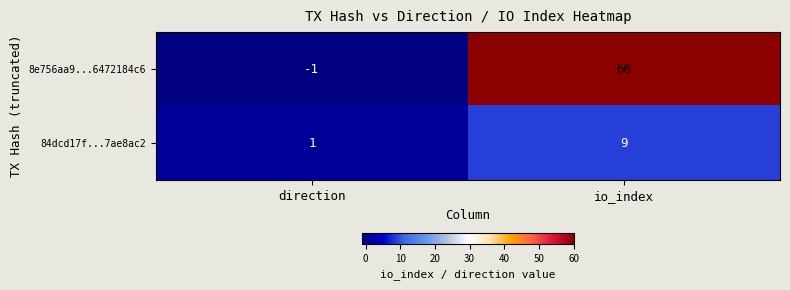

Between direction and io_index, which series saw the biggest shift?

8e756aa9...6472184c6